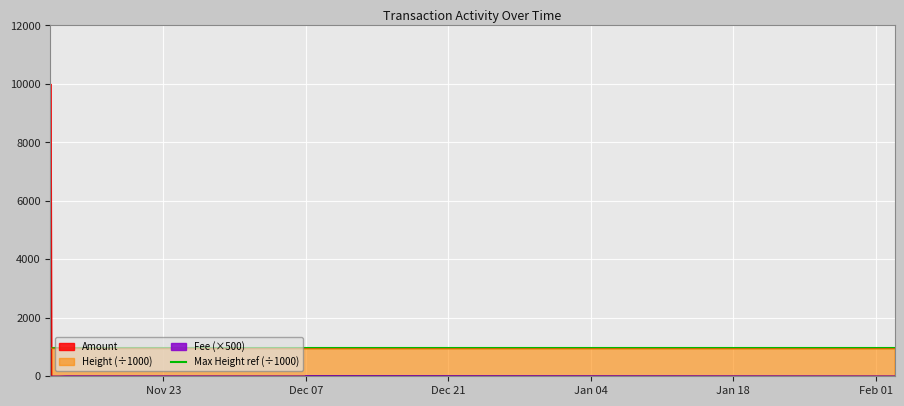

True or false: Amount has a value of -3570.9 at 2021-11-12 00:41:57.

False